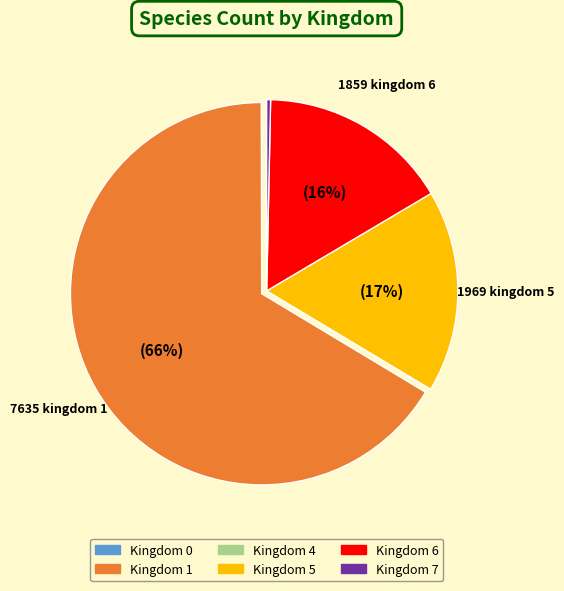

Is there any slice that represents more than half of the pie?

Yes